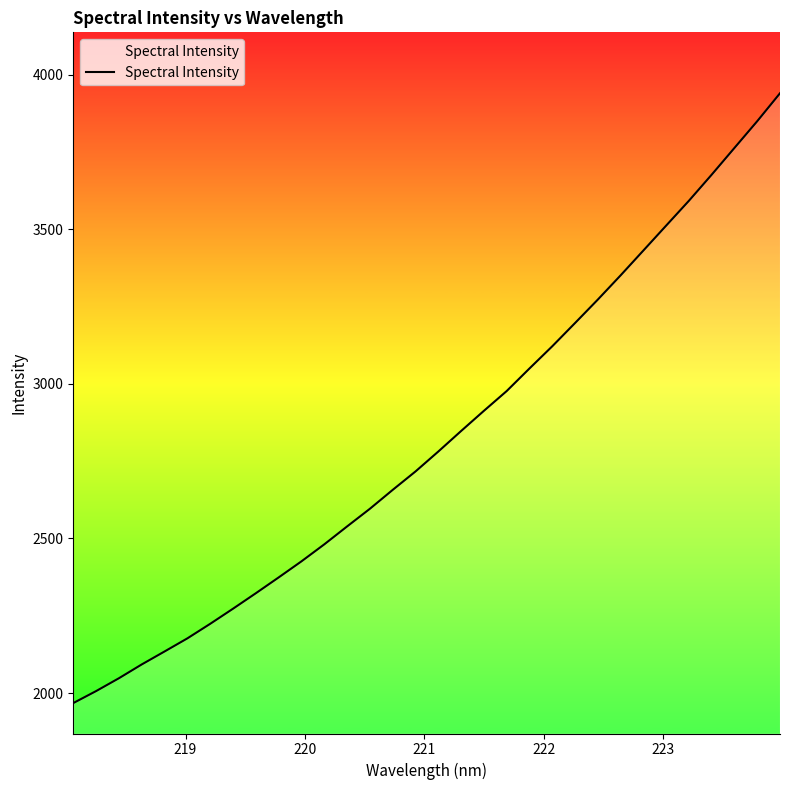

How many values exceed 2780?

16